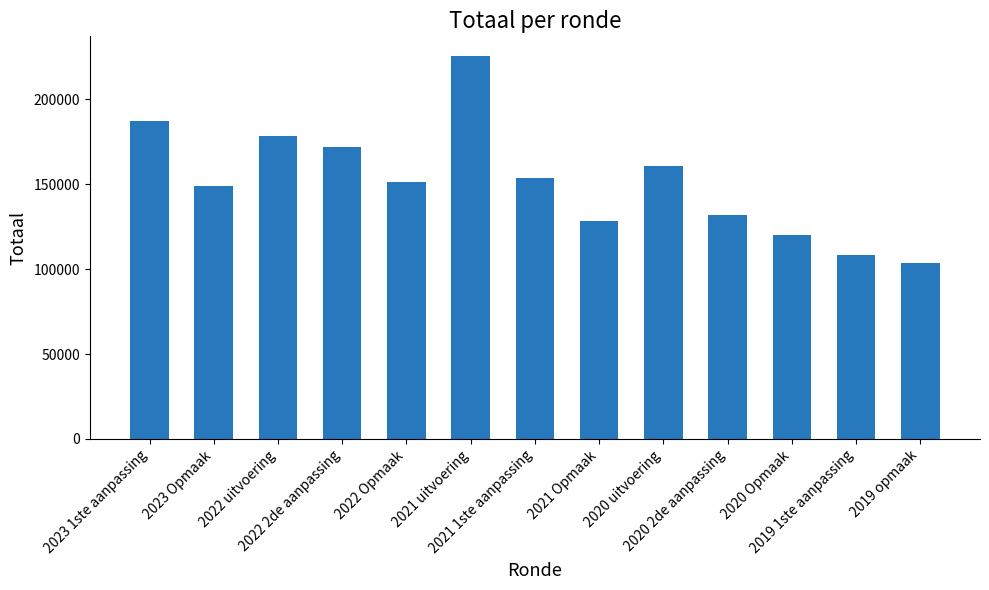

What is the label of the 3rd bar from the right?

2020 Opmaak